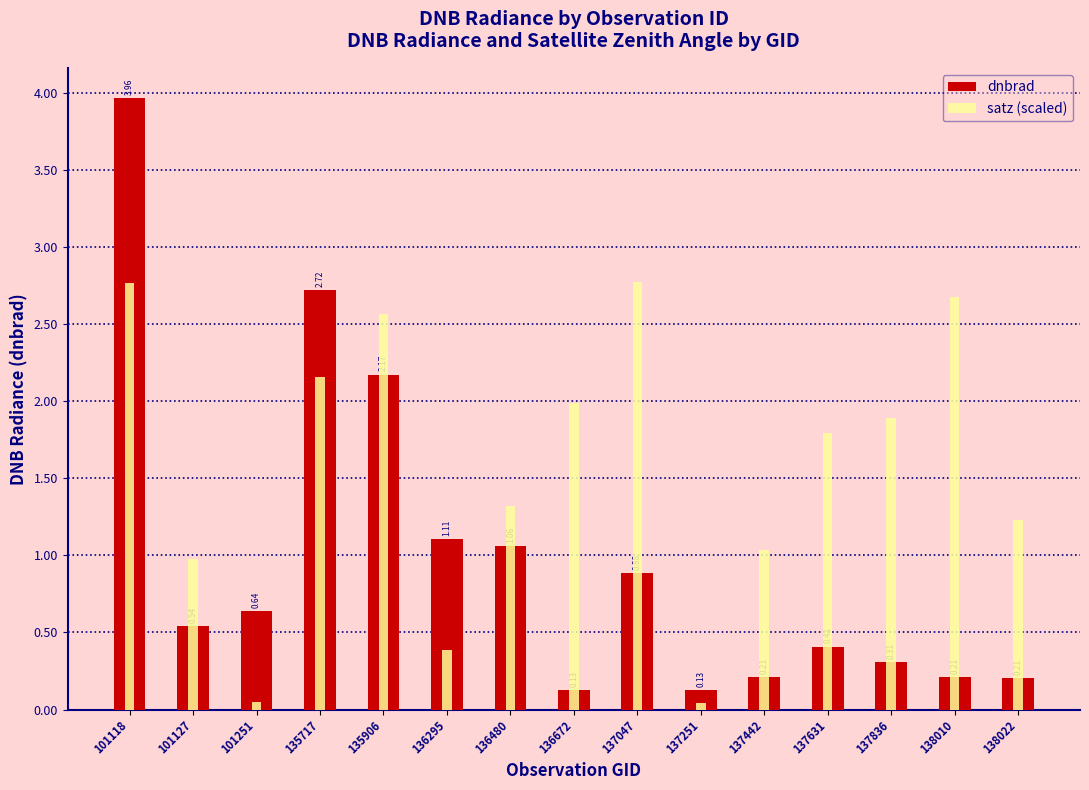

Reading left to right, what are all the values shown in this chart?

dnbrad: 101118=4.0	101127=0.5	101251=0.6	135717=2.7	135906=2.2	136295=1.1	136480=1.1	136672=0.1	137047=0.9	137251=0.1	137442=0.2	137631=0.4	137836=0.3	138010=0.2	138022=0.2
satz (scaled): 101118=2.8	101127=1.0	101251=0.1	135717=2.2	135906=2.6	136295=0.4	136480=1.3	136672=2.0	137047=2.8	137251=0.0	137442=1.0	137631=1.8	137836=1.9	138010=2.7	138022=1.2